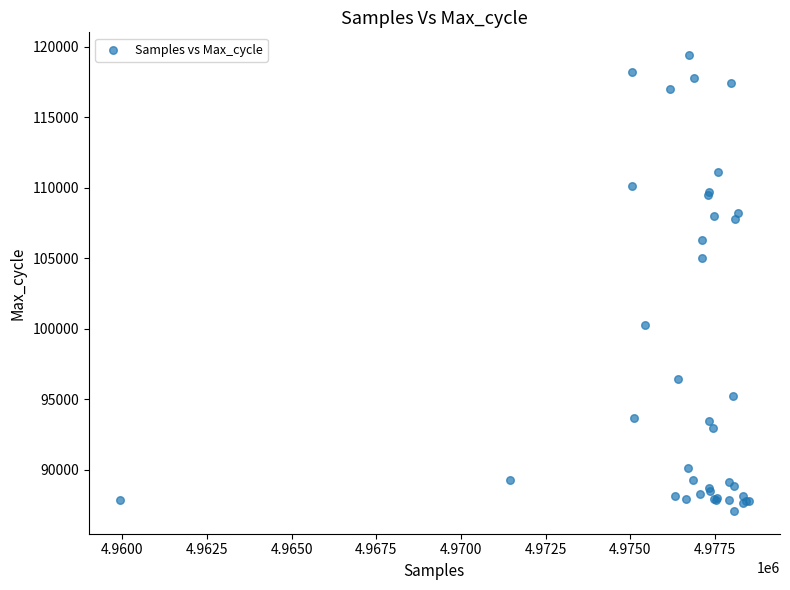

What Y value in the scatter plot is closest to 103248?

105019